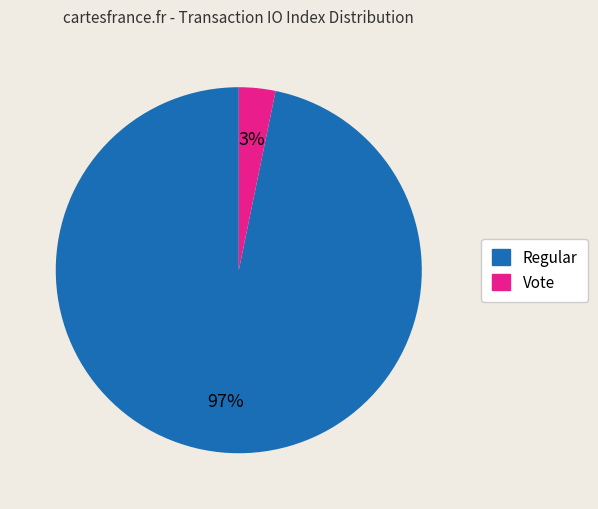

Rank the categories by value from highest to lowest.

Regular, Vote